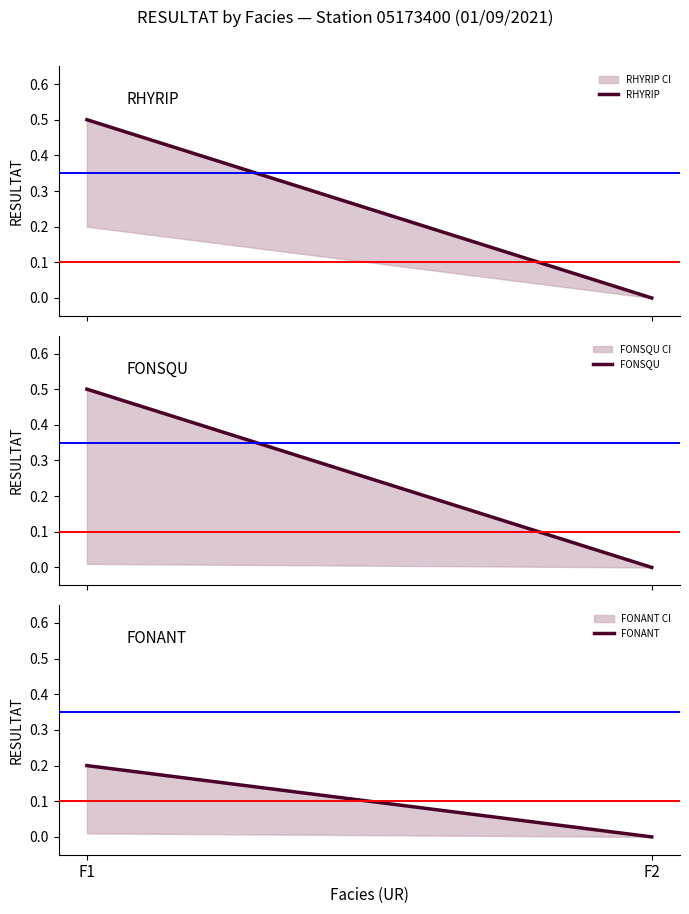

What is the difference between the highest and lowest values at F1?

0.3